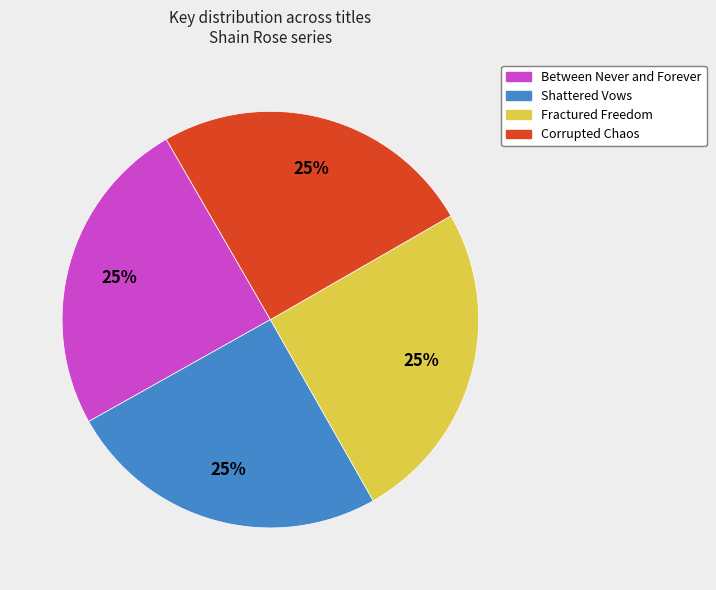

To the nearest percent, what portion does Between Never and Forever represent?

25%